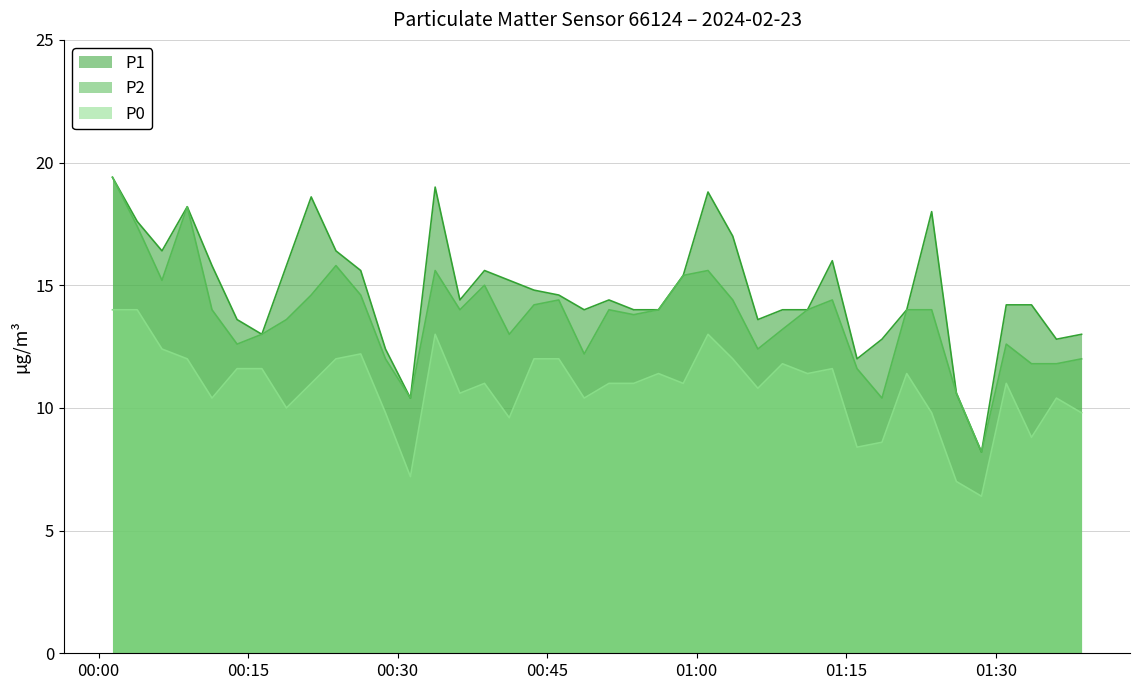

Read the P2 value at 2024-02-23T00:36:15.

14.0